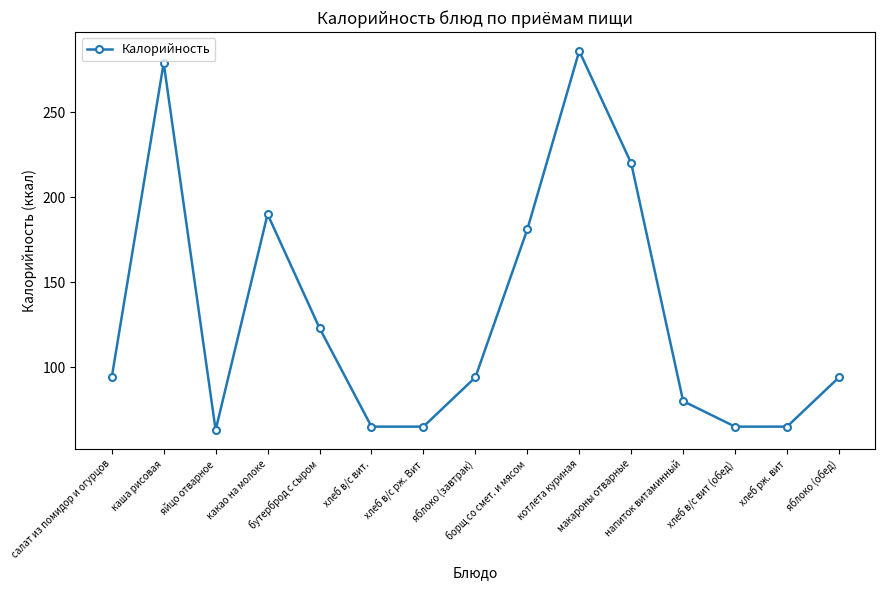

What is the smallest value displayed?

63